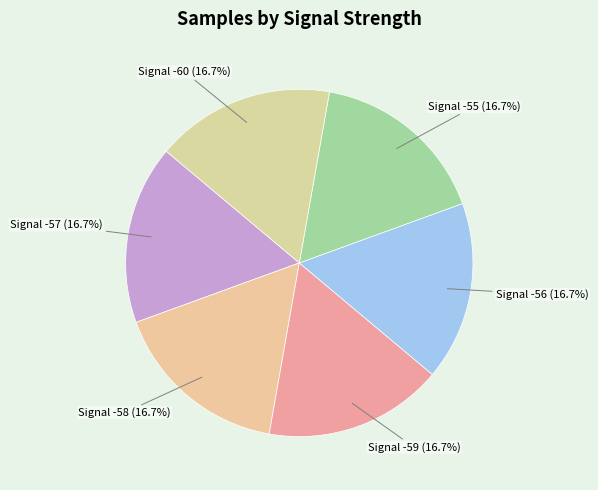

What percentage do Signal -57 (16.7%) and Signal -58 (16.7%) together represent?

33.3%